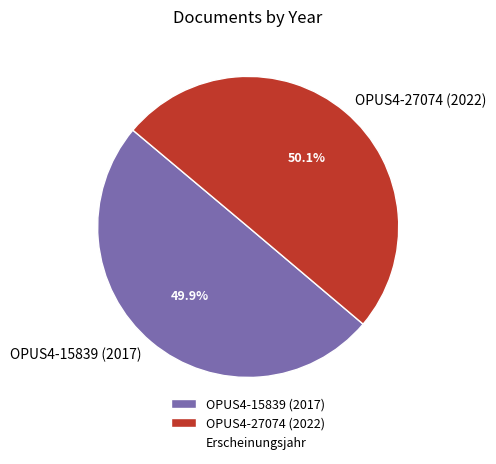

To the nearest percent, what is the average slice percentage?

50%